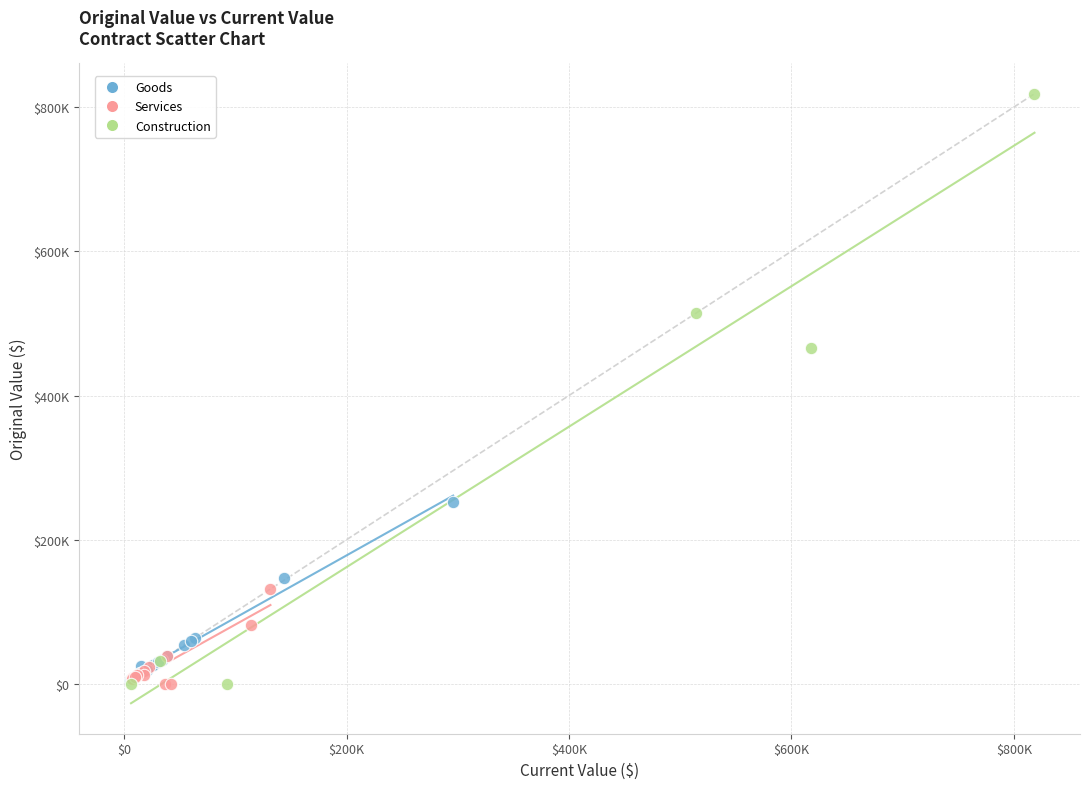

What are all the series names shown in the legend?

Services, Goods, Construction